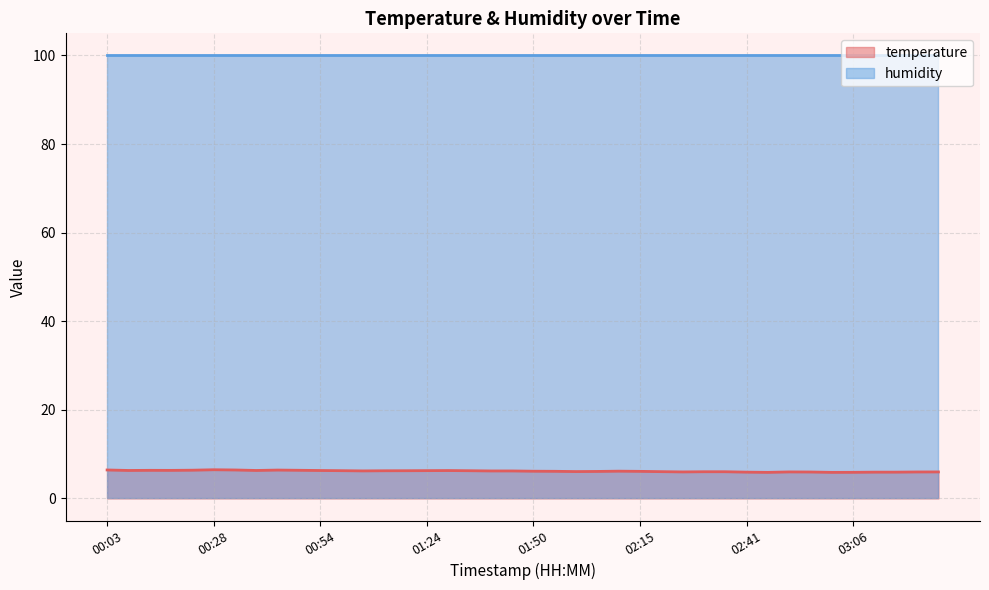

Reading left to right, extract all data points from this chart.

6.4	6.3	6.3	6.3	6.4	6.5	6.4	6.3	6.4	6.3	6.3	6.3	6.2	6.2	6.2	6.3	6.3	6.2	6.2	6.2	6.1	6.1	6.1	6.1	6.2	6.1	6.0	6.0	6.0	6.0	5.9	5.9	6.0	6.0	5.9	5.9	5.9	5.9	6.0	6.0